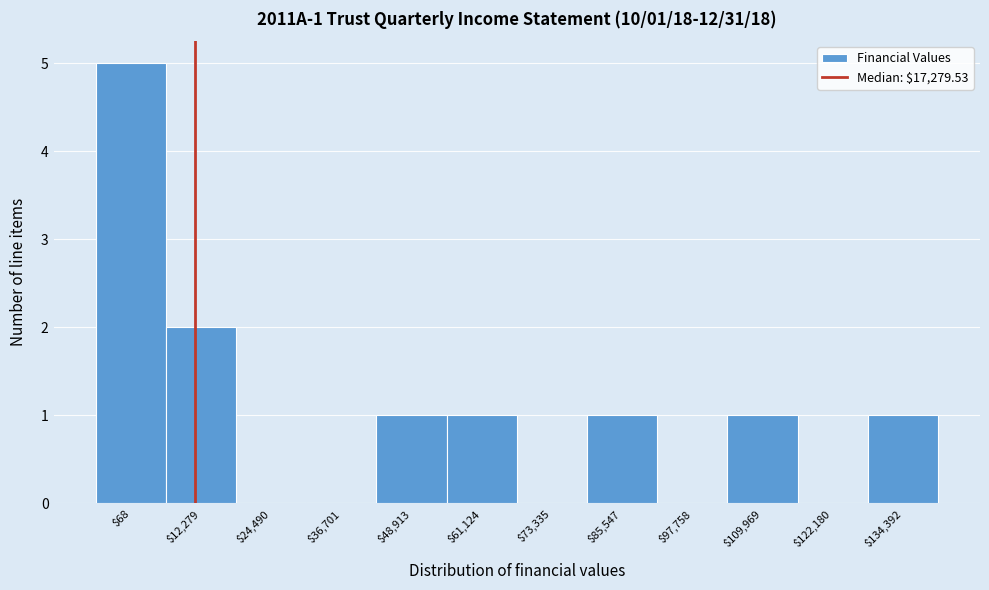

True or false: the data shows -2 at $97,758.

False